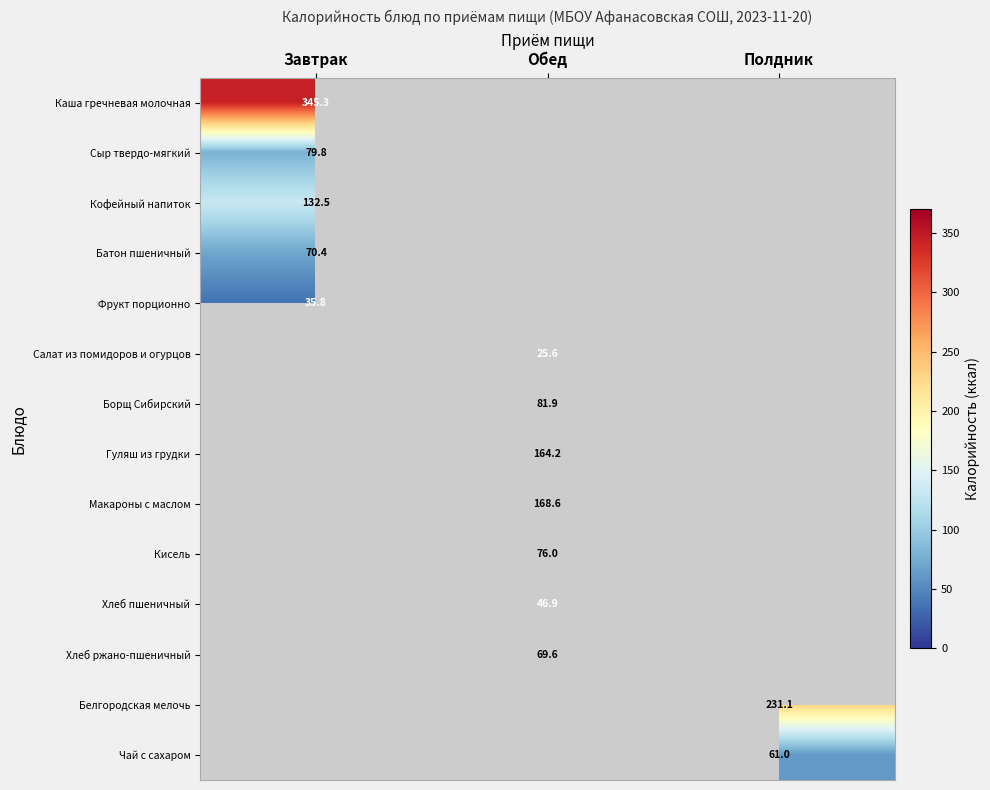

The value of Салат из помидоров и огурцов at Обед is 25.6. True or false?

True